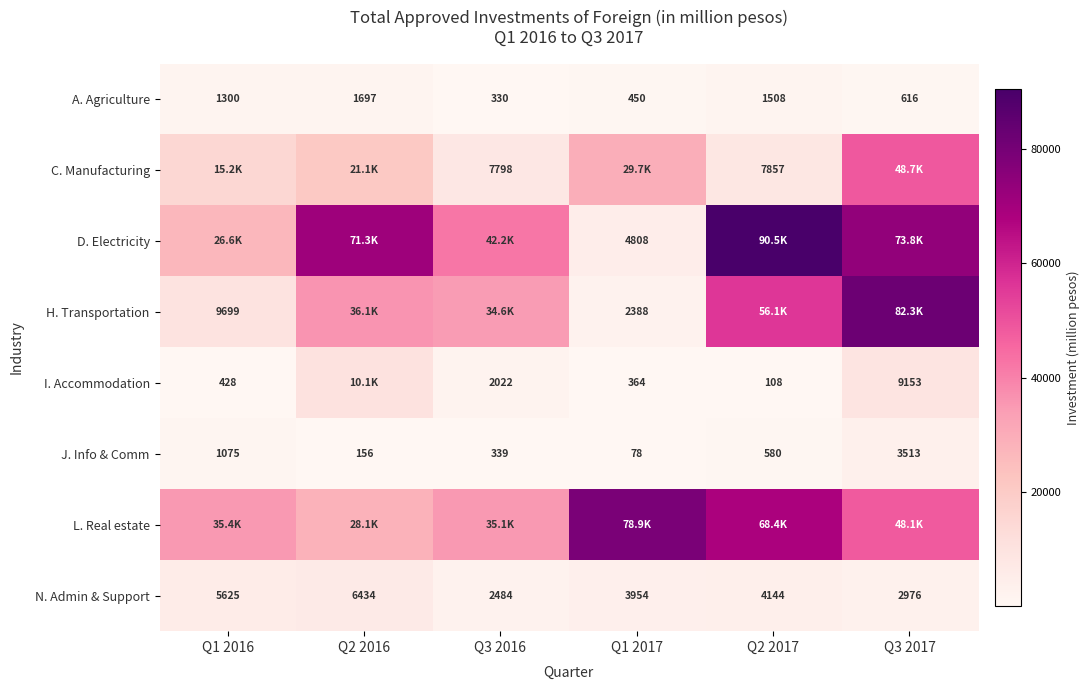

Between Q1 2017 and Q3 2016, which is larger?

Q1 2017